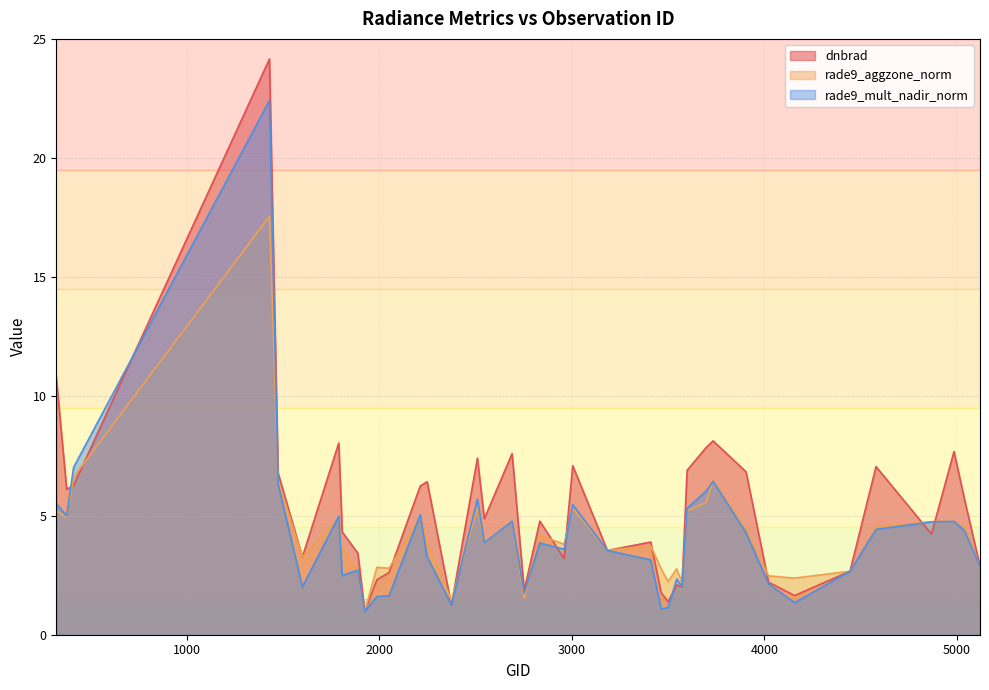

True or false: rade9_aggzone_norm and dnbrad intersect in this chart.

True